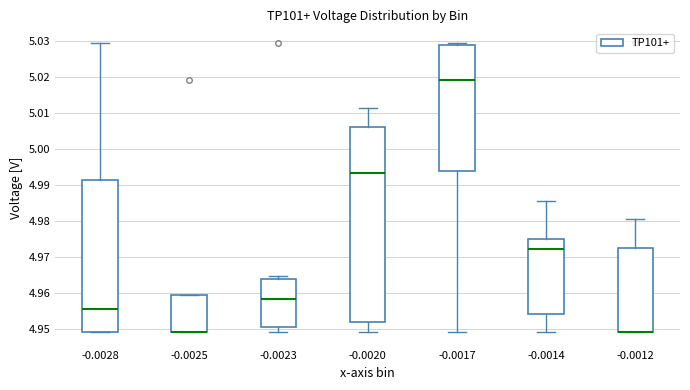

Comparing the boxes themselves (not the whiskers), which one is the tallest?

-0.0020